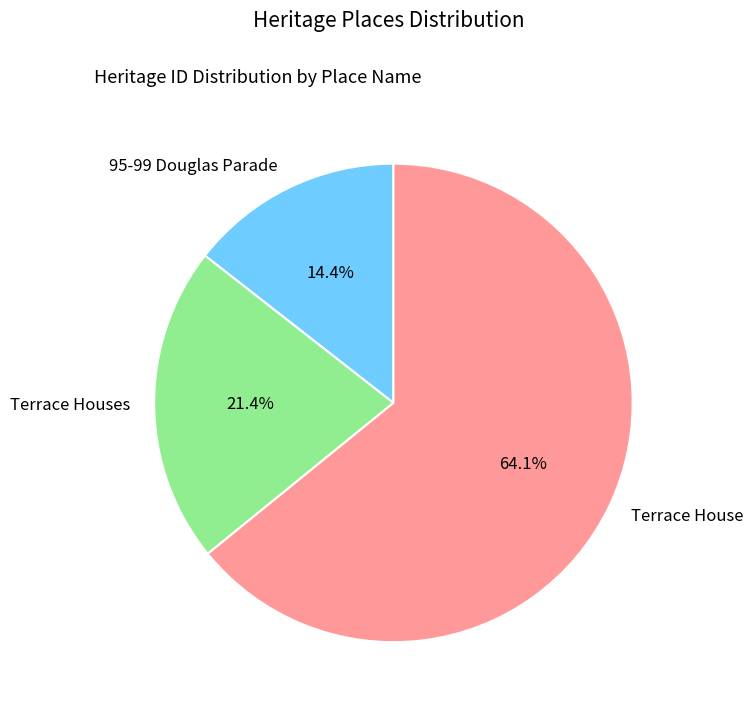

Is it true that 95-99 Douglas Parade is 22% of the pie?

False